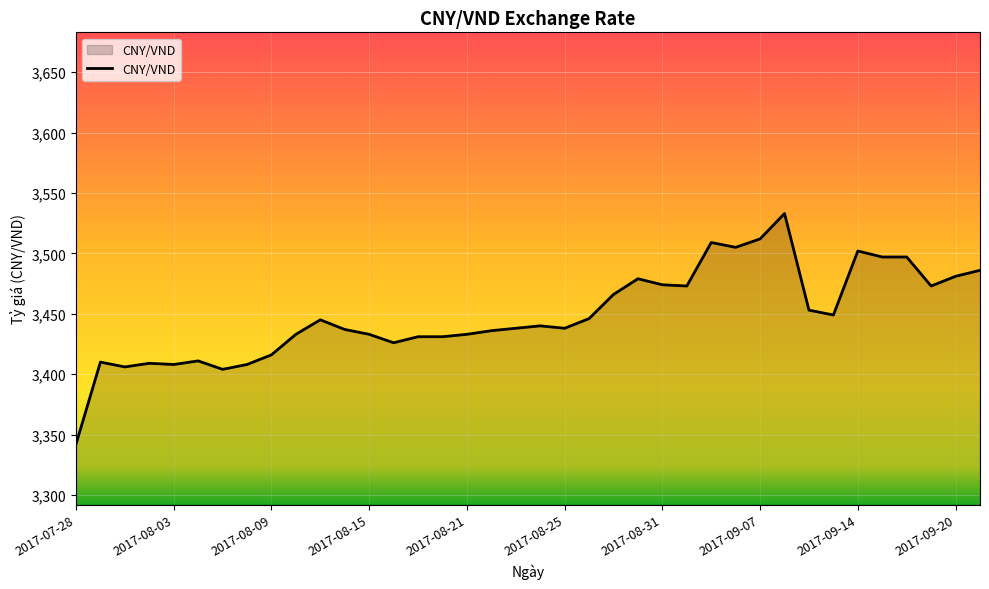

What is the difference between the maximum and minimum values?

191